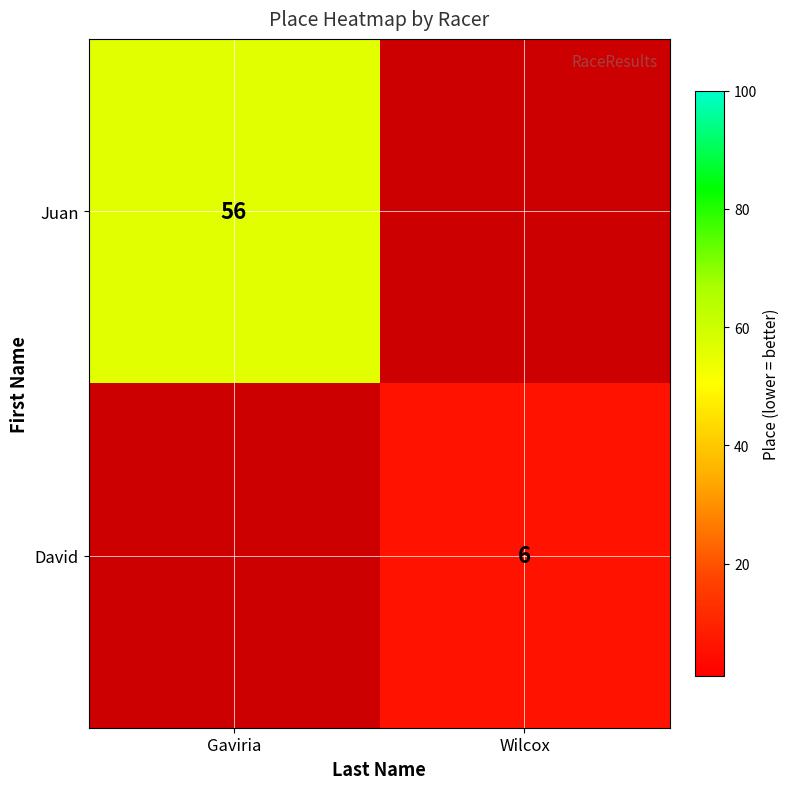

True or false: David has a value of 2 at Wilcox.

False